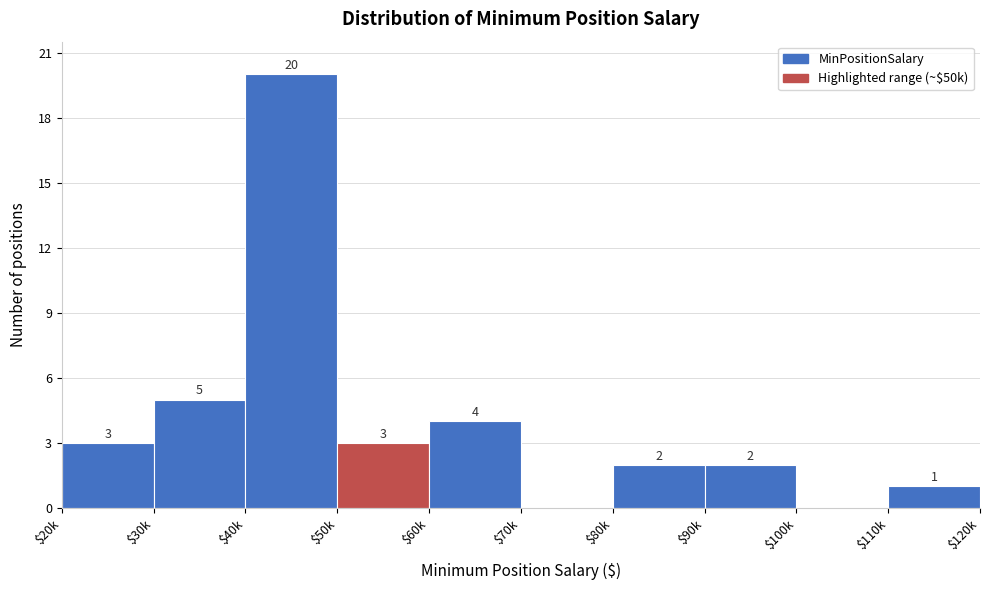

True or false: the data shows 3 at $20k.

True